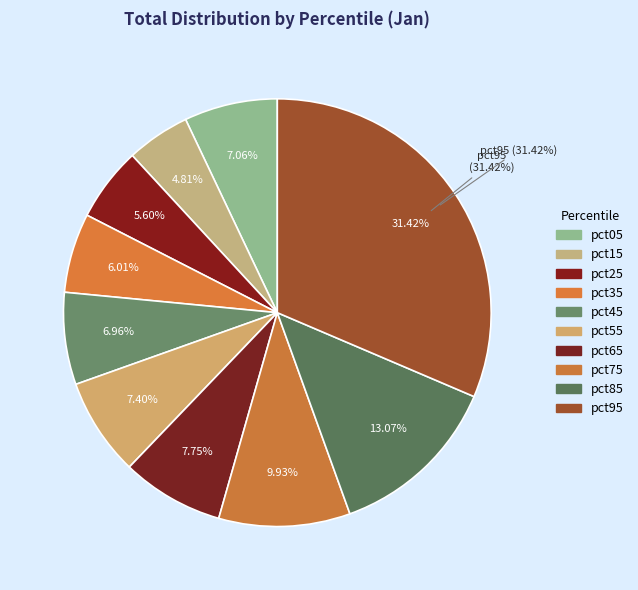

Is it true that pct25 is 11% of the pie?

False